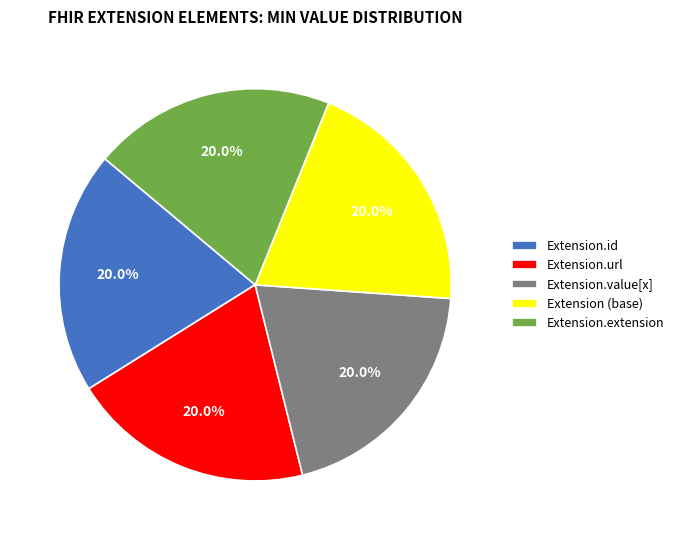

Is there any slice that represents more than half of the pie?

No